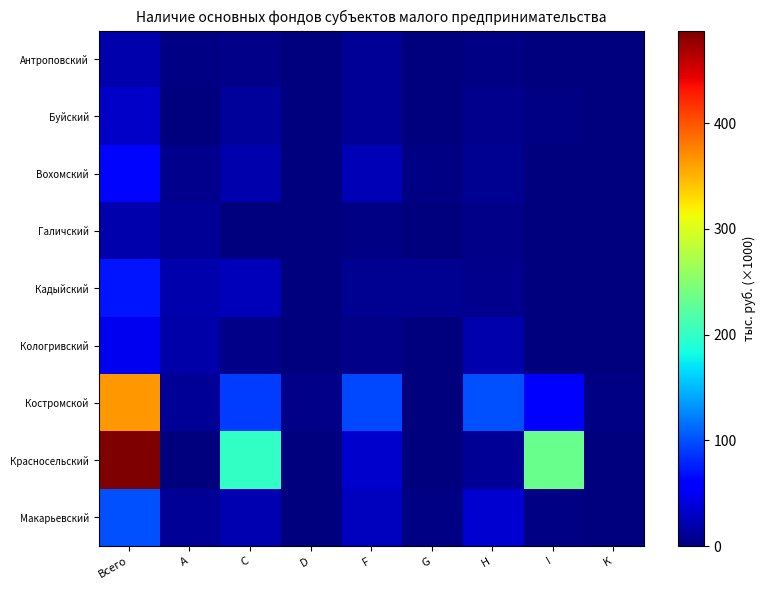

Between I and F, which is larger?

F